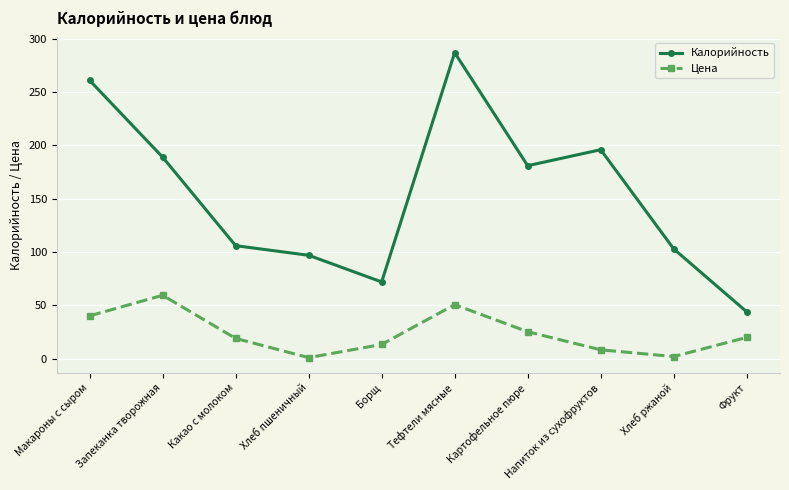

Which series changed the most between Макароны с сыром and Напиток из сухофруктов?

Калорийность